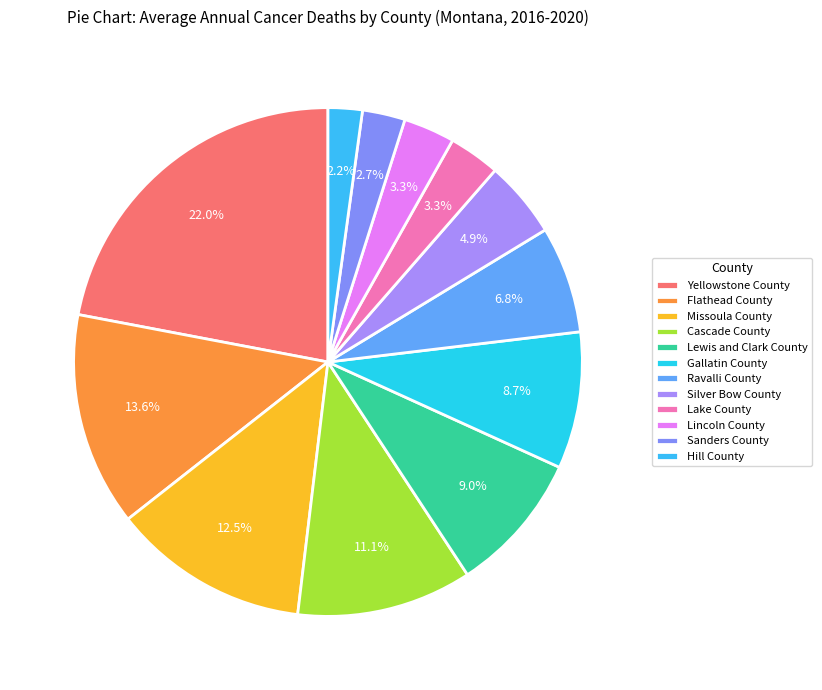

True or false: Lake County accounts for 10% of the total.

False